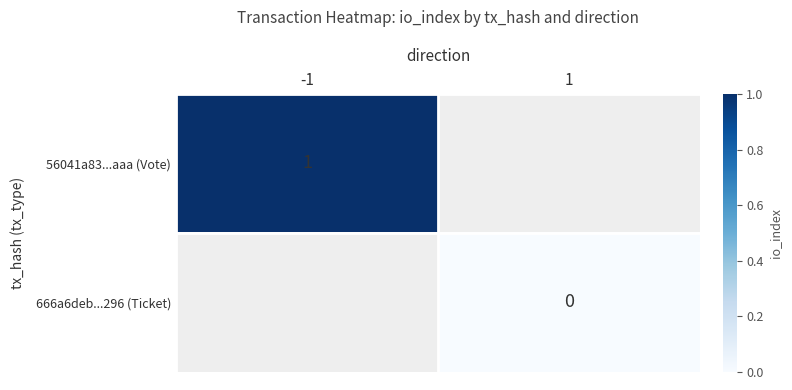

What is the greatest value displayed?

1.0